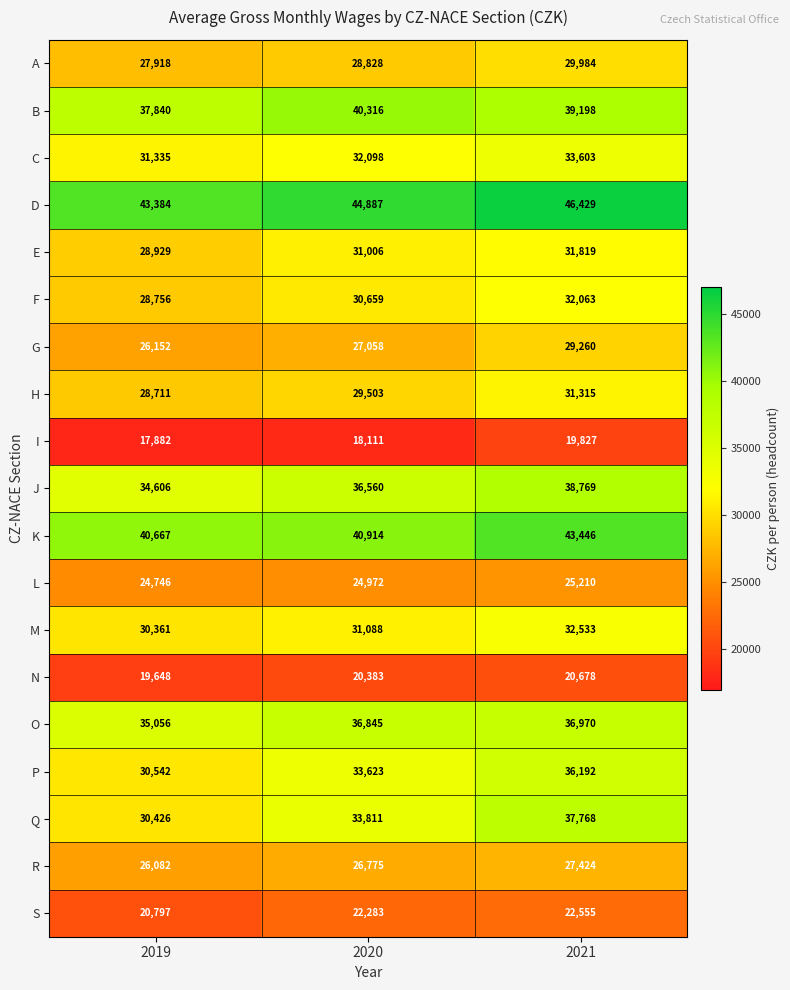

At how many categories does at least one series exceed 28142?

3